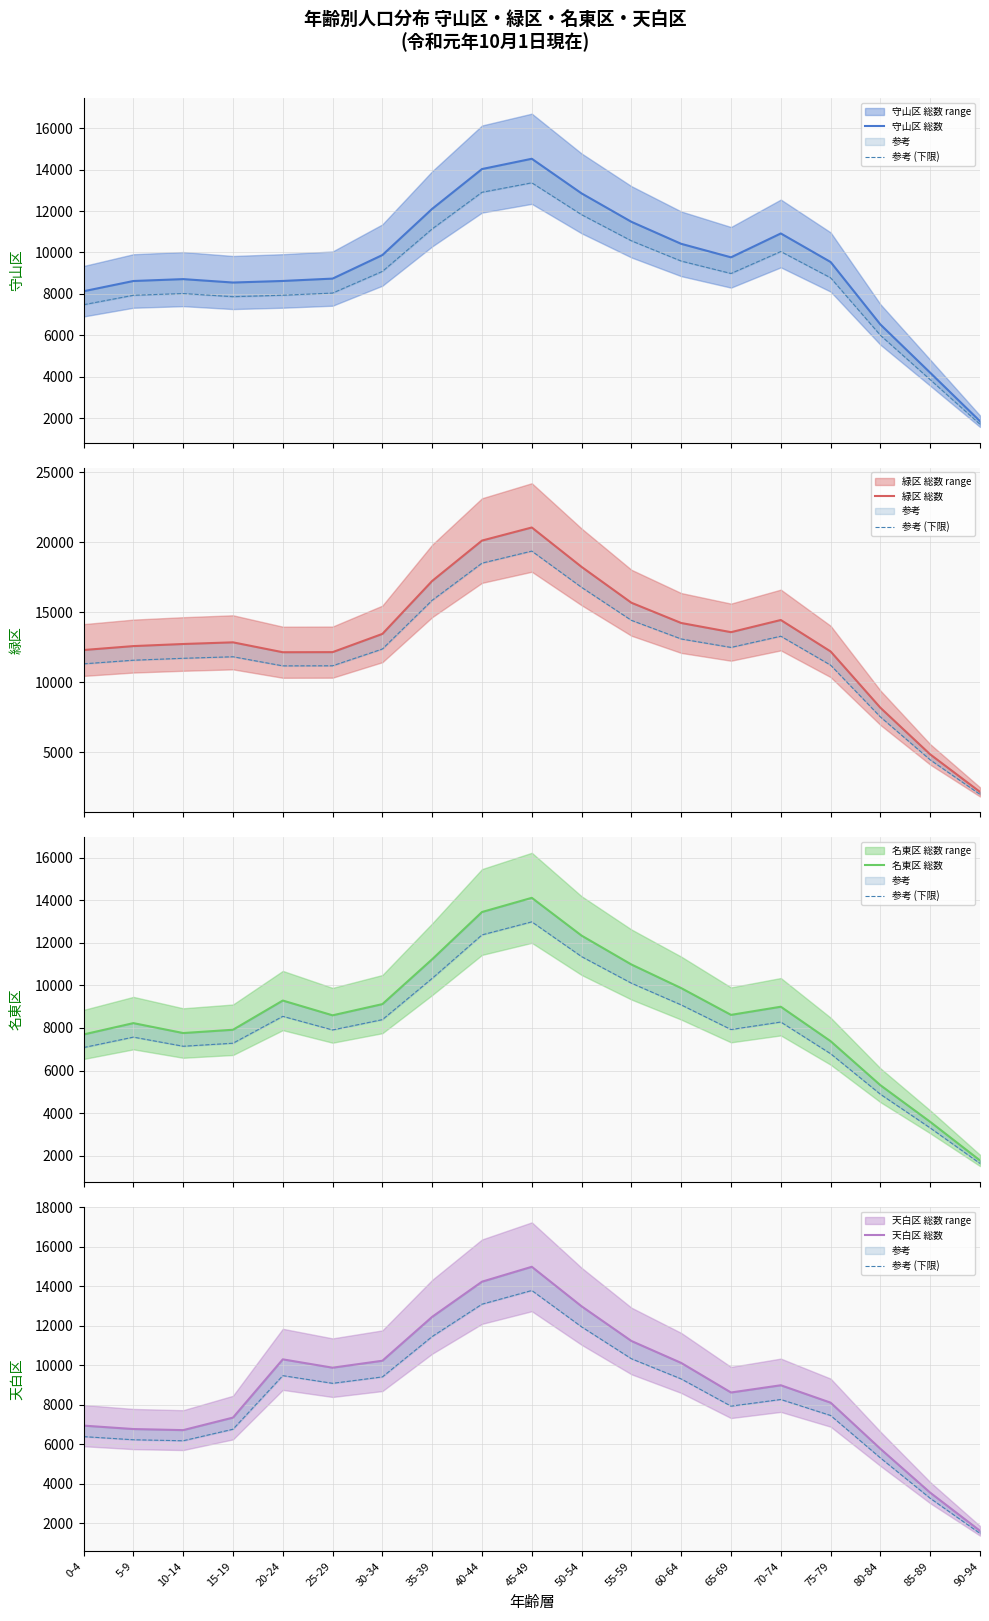

Where is 緑区 総数 nearest to the value 11616?

20-24